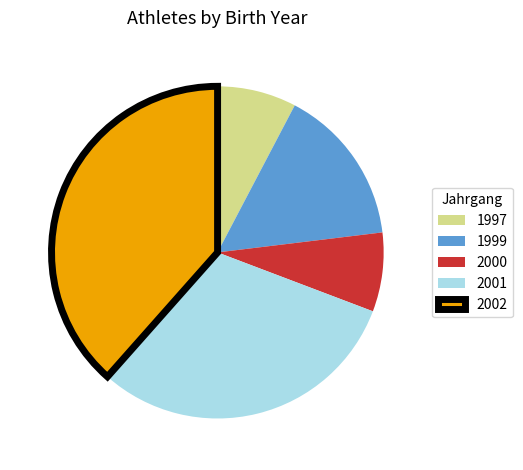

Count the number of slices in the pie.

5